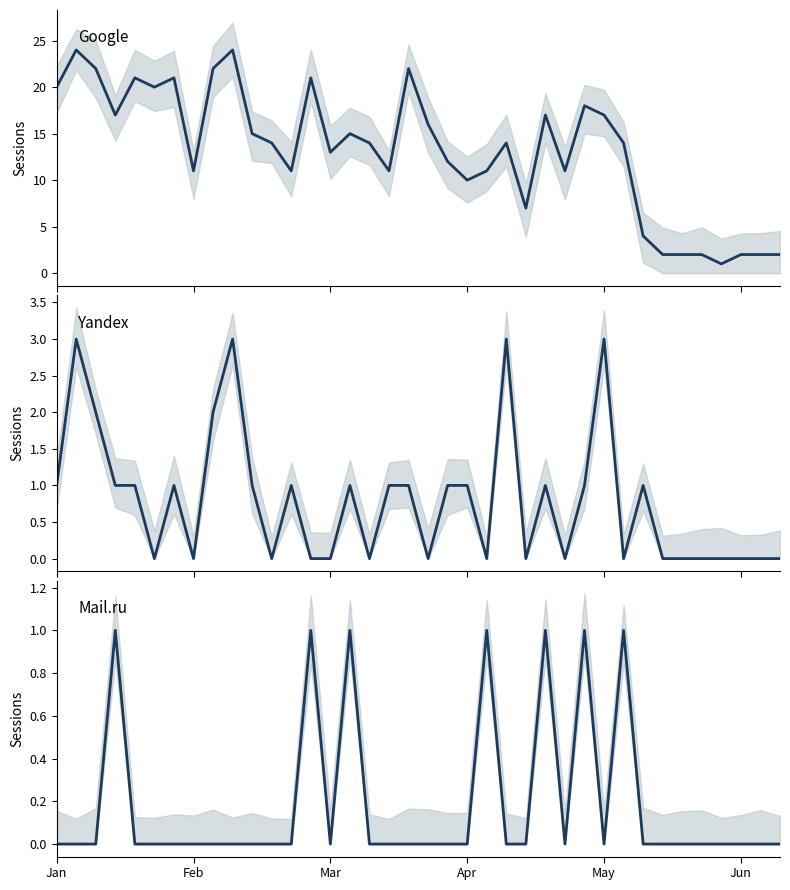

True or false: Yandex and Google intersect in this chart.

False